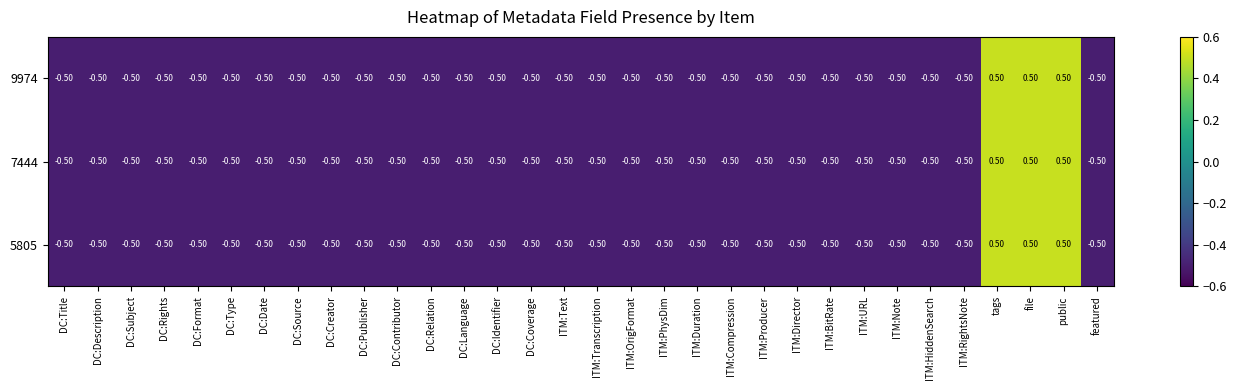

What is the sum of the 9974 values at ITM:URL and ITM:Note?

-1.0